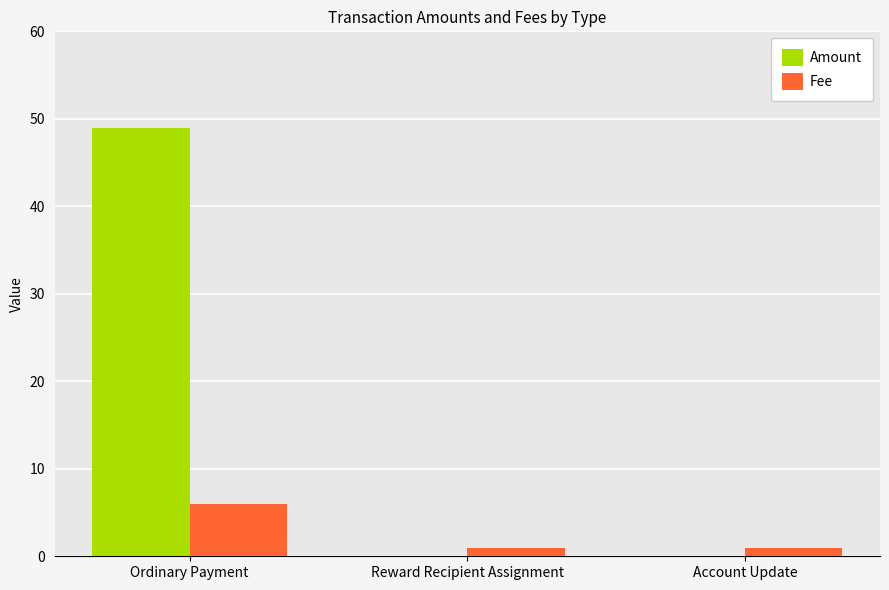

How many groups of bars are there?

3